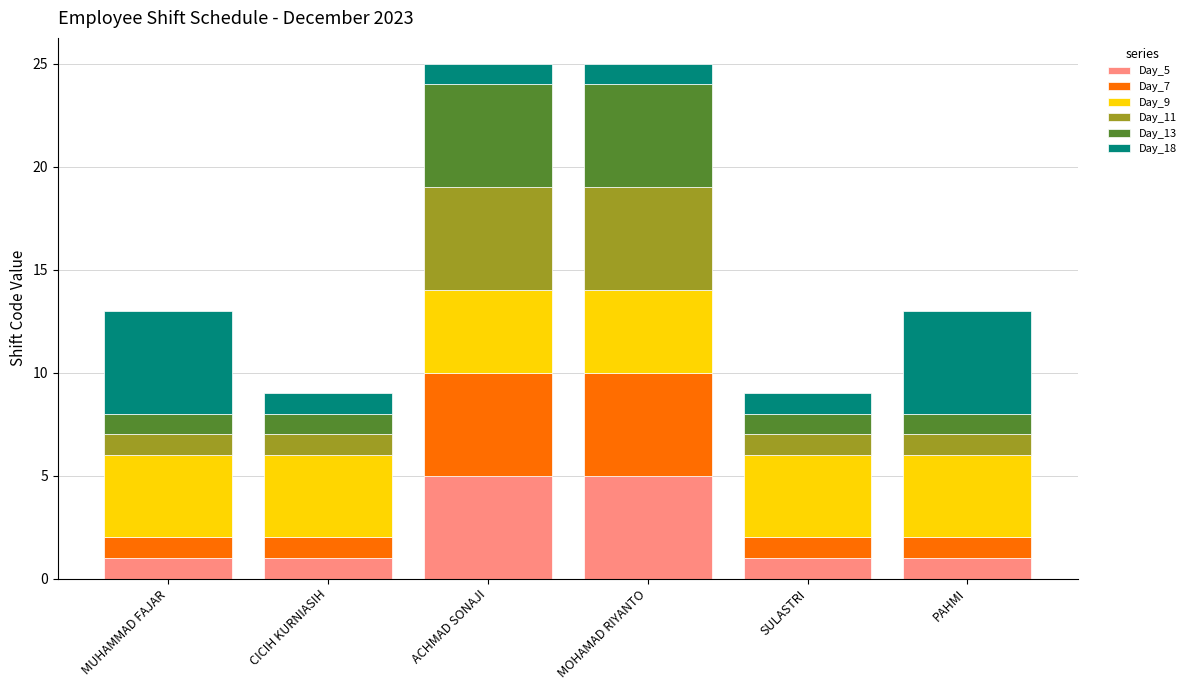

Is it true that Day_5 equals 5 at ACHMAD SONAJI?

True